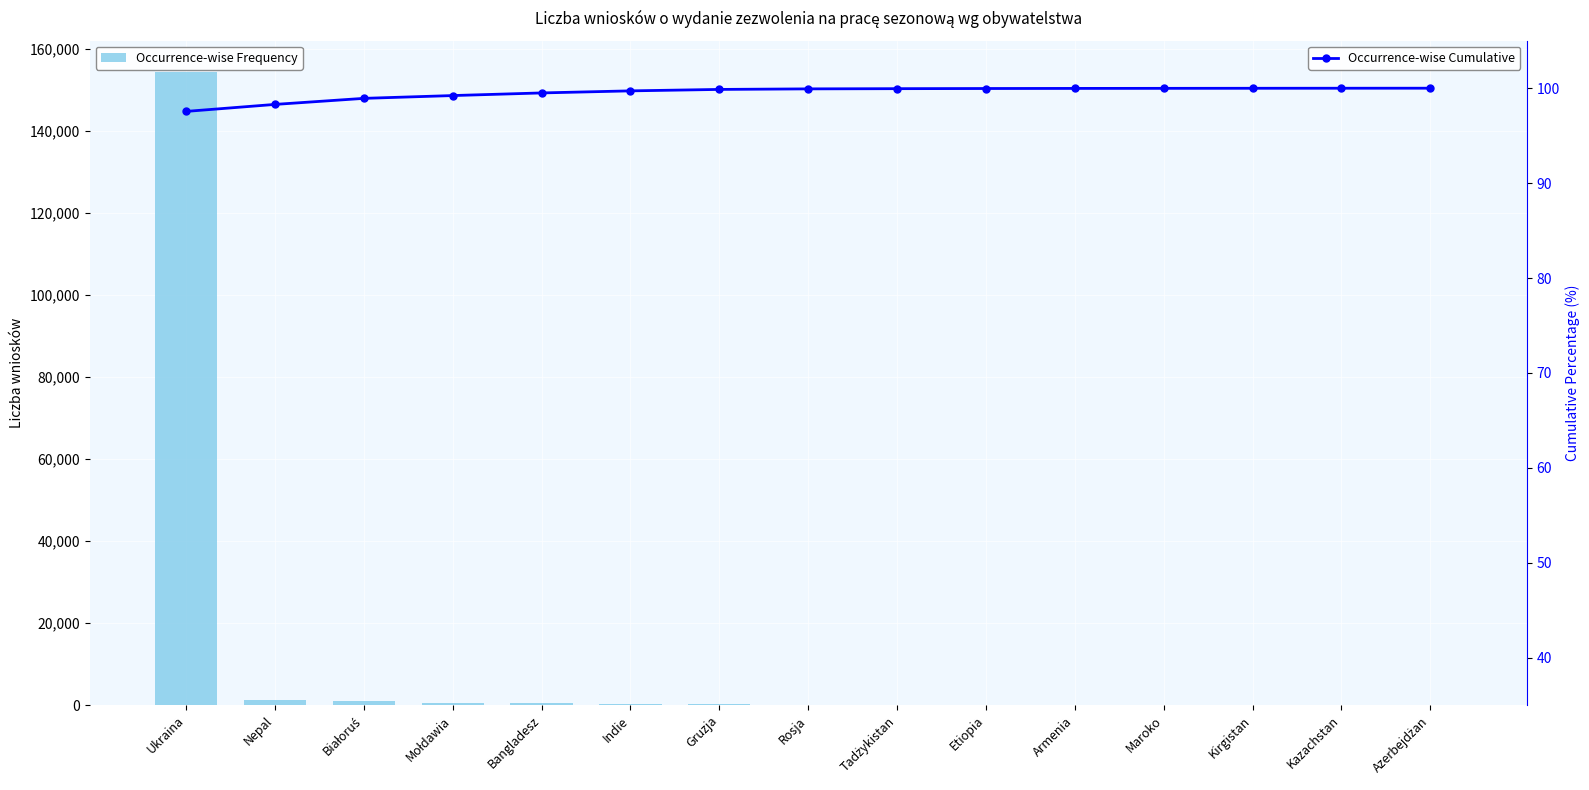

How many groups of bars are there?

15